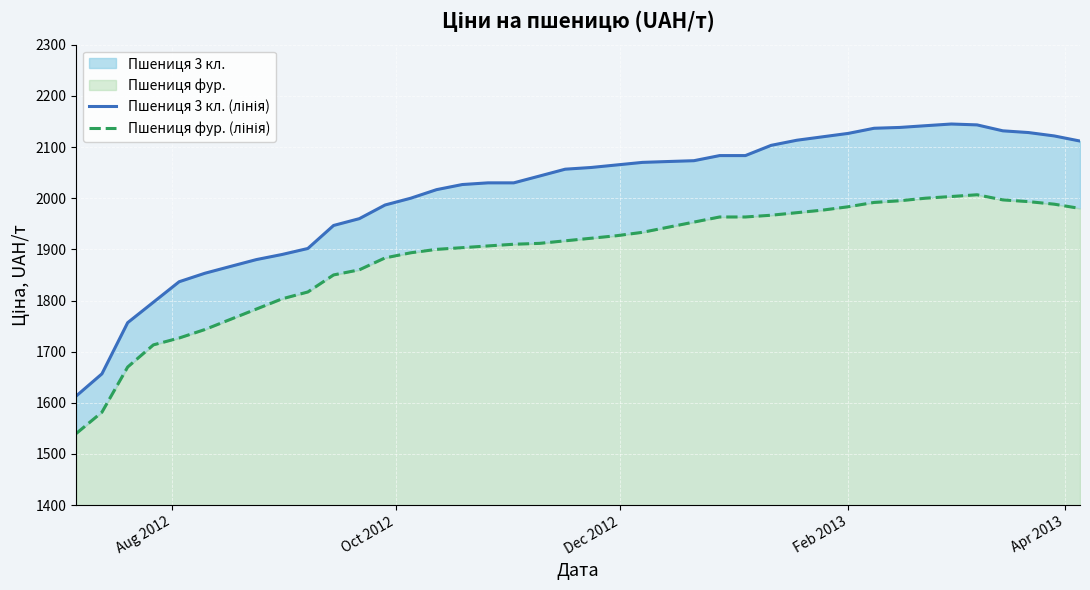

What is the difference between the maximum and minimum values in the Пшениця 3 кл. (лінія) series?

531.7